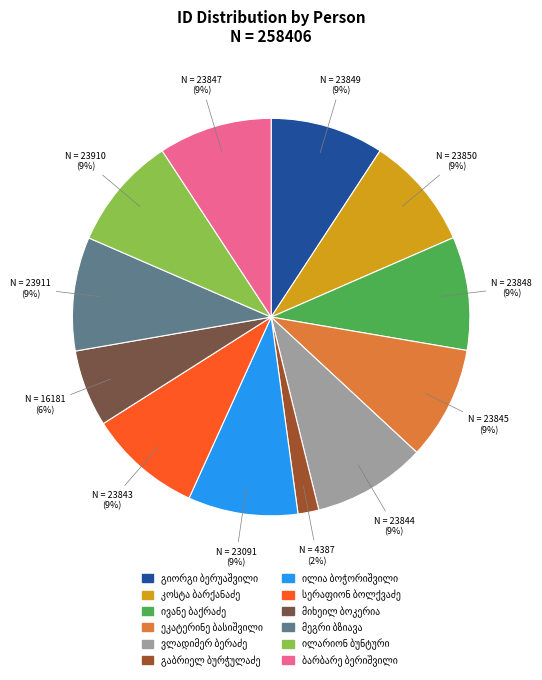

To the nearest percent, what is the average slice percentage?

8%